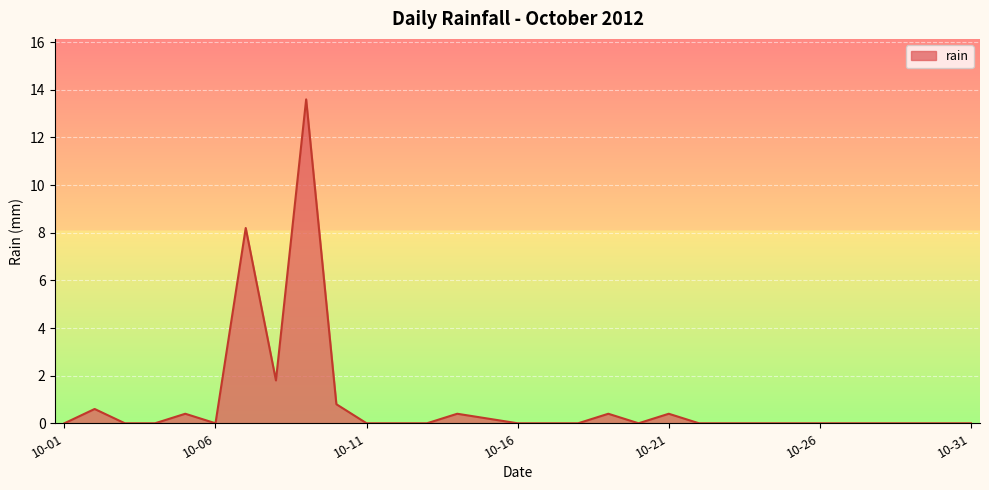

Reading left to right, list all the values displayed in this chart.

0.0	0.6	0.0	0.0	0.4	0.0	8.2	1.8	13.6	0.8	0.0	0.0	0.0	0.4	0.2	0.0	0.0	0.0	0.4	0.0	0.4	0.0	0.0	0.0	0.0	0.0	0.0	0.0	0.0	0.0	0.0